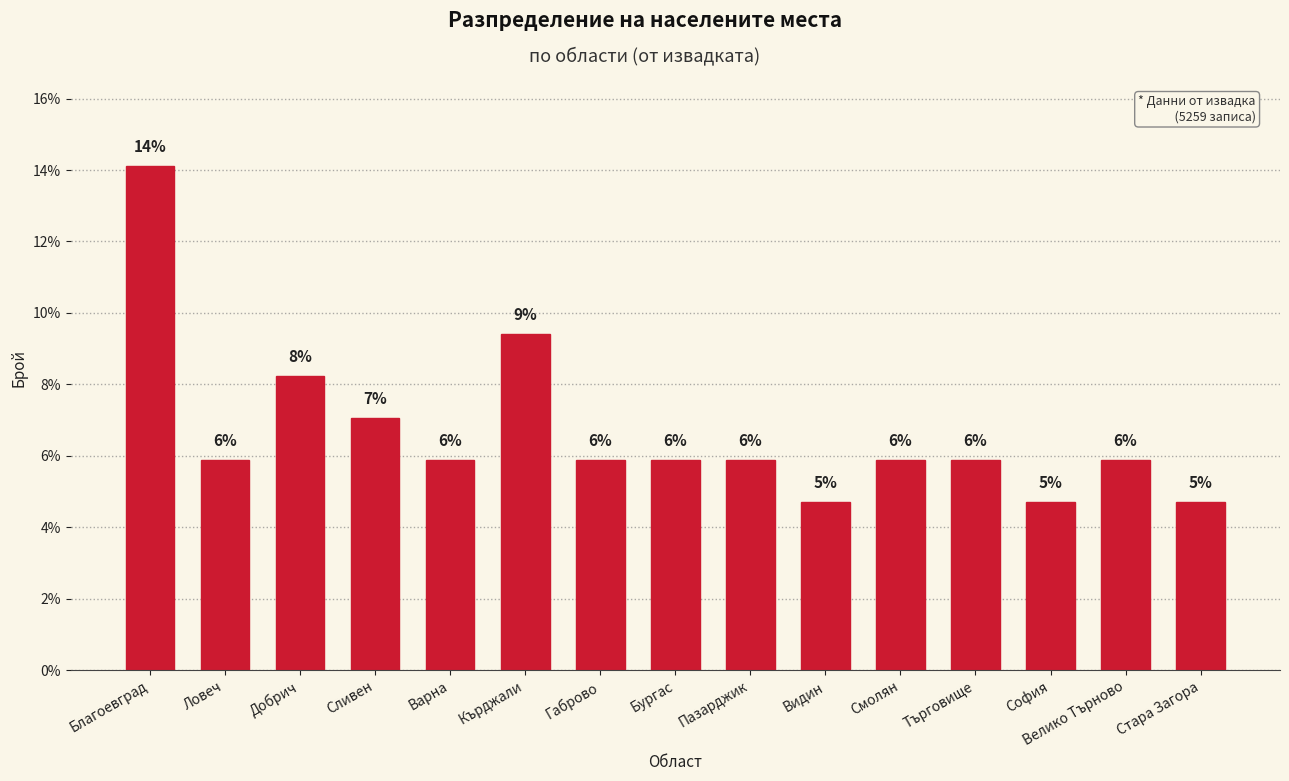

What is the difference between the maximum and second lowest values?

9.4